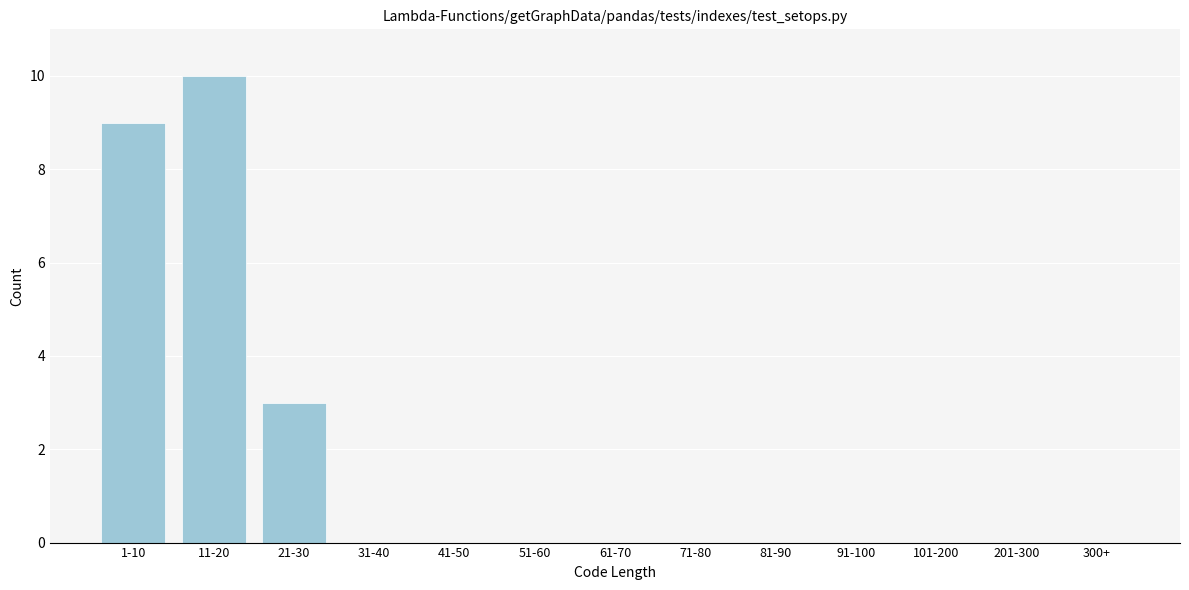

Reading left to right, what are all the values shown in this chart?

1-10=9	11-20=10	21-30=3	31-40=0	41-50=0	51-60=0	61-70=0	71-80=0	81-90=0	91-100=0	101-200=0	201-300=0	300+=0